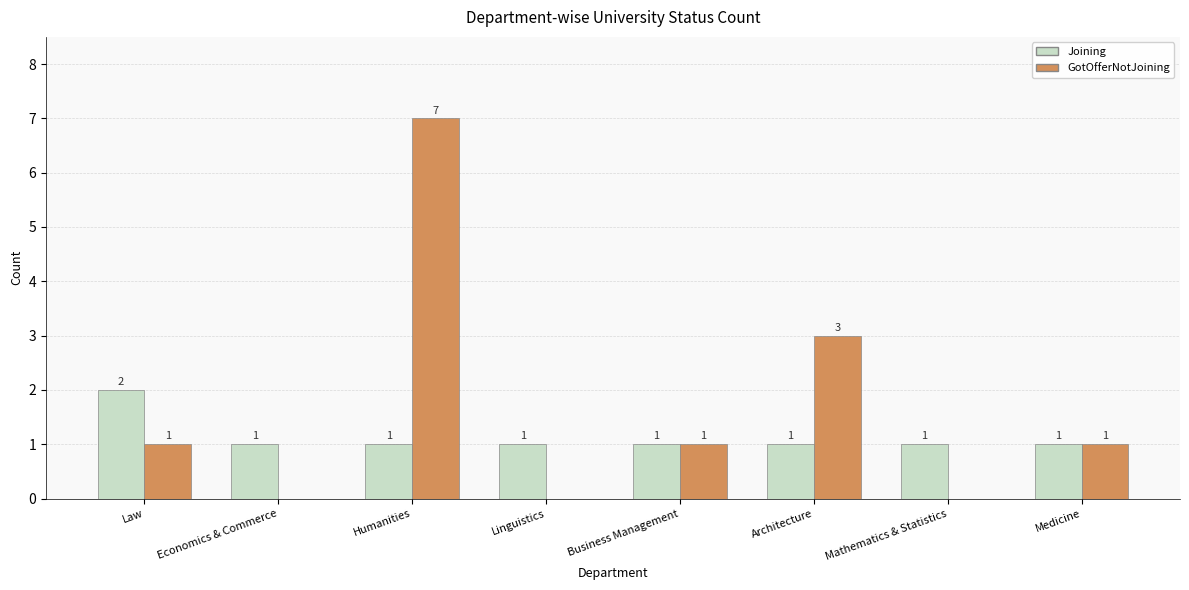

The GotOfferNotJoining series shows 4 at Architecture. True or false?

False